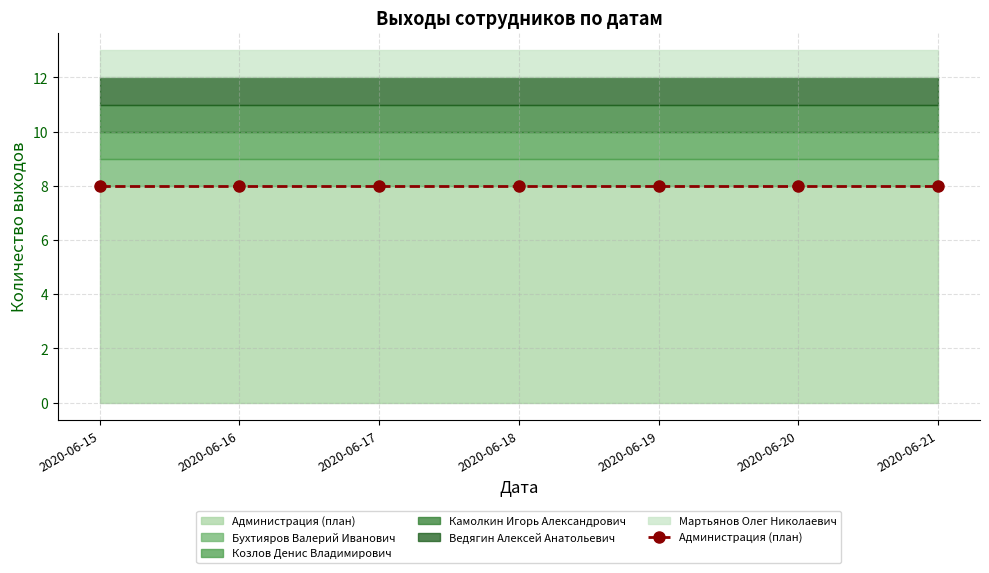

What is the value of the Козлов Денис Владимирович point at the 6th from the left?

1